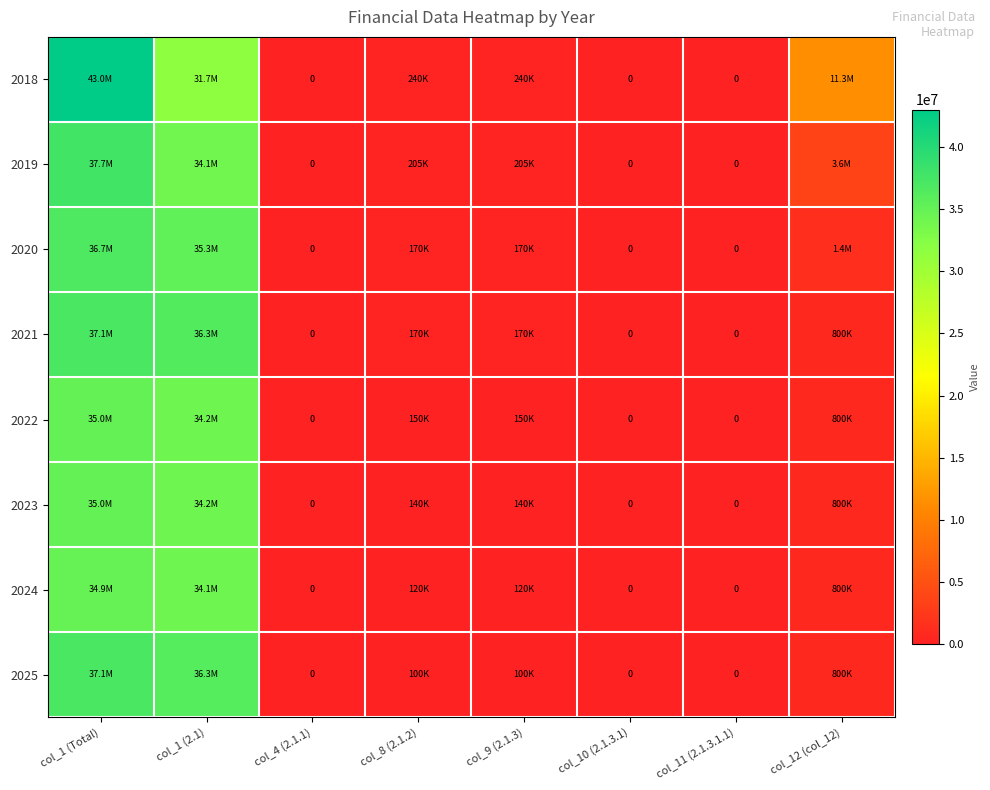

Which has a higher value, col_9 (2.1.3) or col_11 (2.1.3.1.1)?

col_9 (2.1.3)